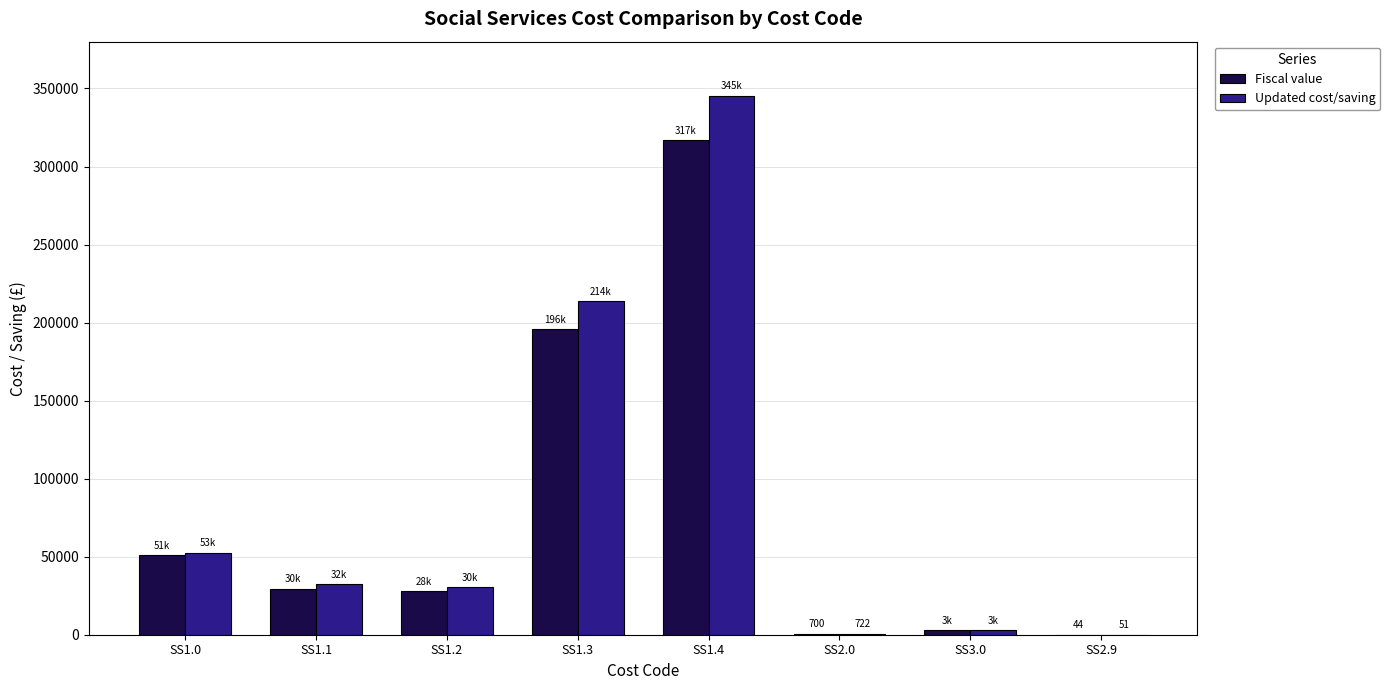

What is the sum of all Fiscal value values?

625400.1